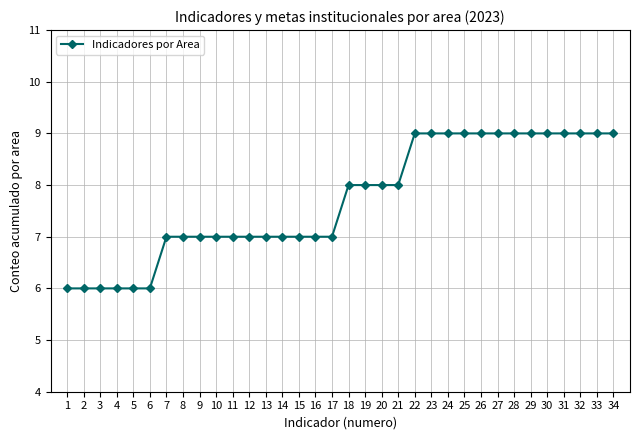

What is the smallest value displayed?

6